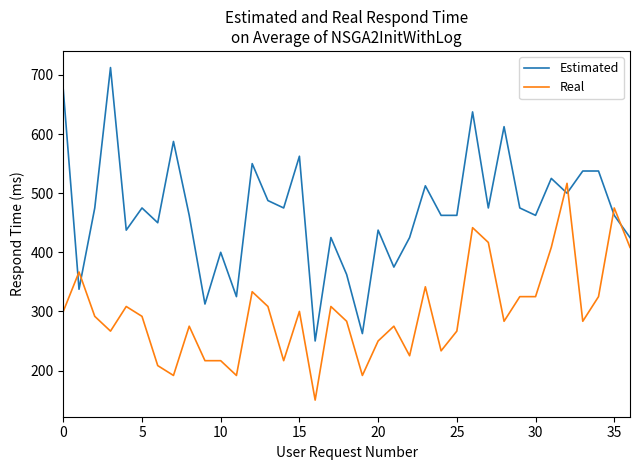

What is the difference between the maximum and minimum values in the Estimated series?

462.5